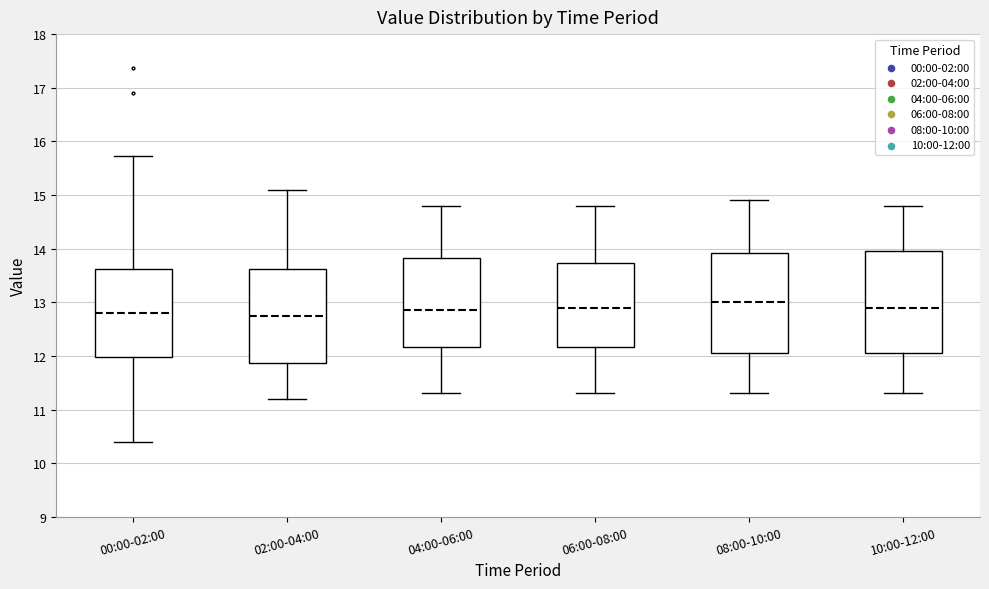

Reading left to right, transcribe this box plot: for each box, give where its median line is, the range the box spans, and where its two whiskers end, as read against the y-axis. The values are not printed on the chart, so give them approximately, as read against the axis.

00:00-02:00: median 12.8, box 12.0 to 13.6, whiskers 10.4 to 15.7
02:00-04:00: median 12.8, box 11.9 to 13.6, whiskers 11.2 to 15.1
04:00-06:00: median 12.9, box 12.2 to 13.8, whiskers 11.3 to 14.8
06:00-08:00: median 12.9, box 12.2 to 13.7, whiskers 11.3 to 14.8
08:00-10:00: median 13.0, box 12.1 to 13.9, whiskers 11.3 to 14.9
10:00-12:00: median 12.9, box 12.1 to 14.0, whiskers 11.3 to 14.8